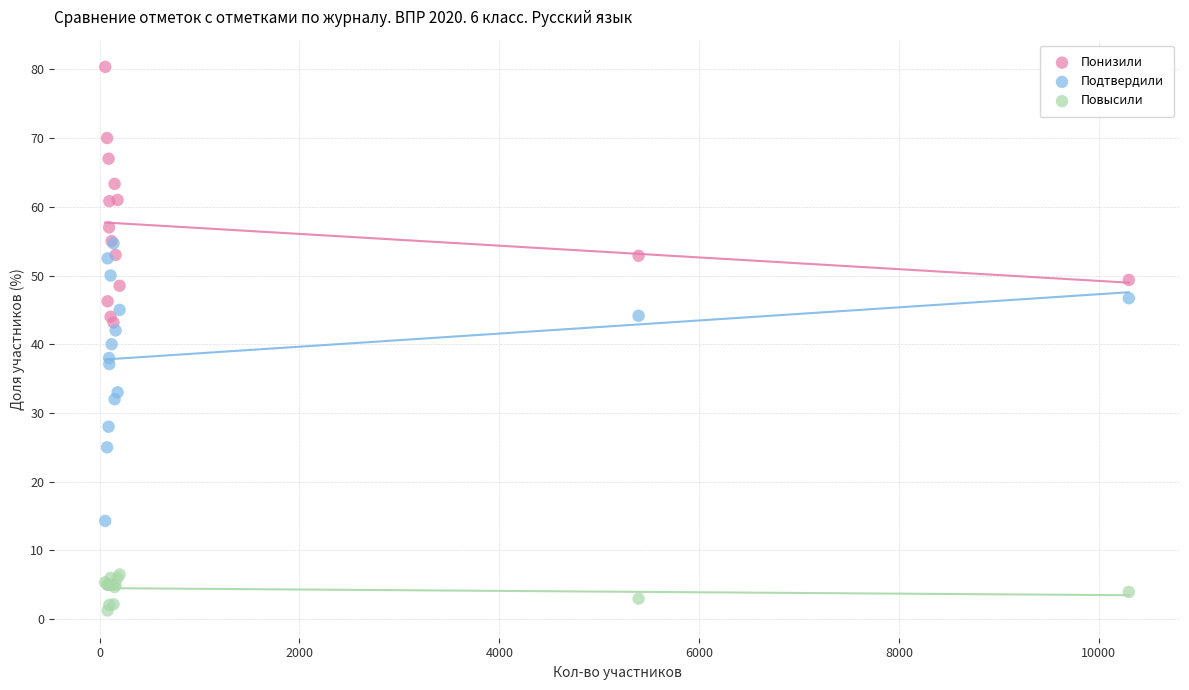

In the Подтвердили series, what Y value is closest to 34?

33.0